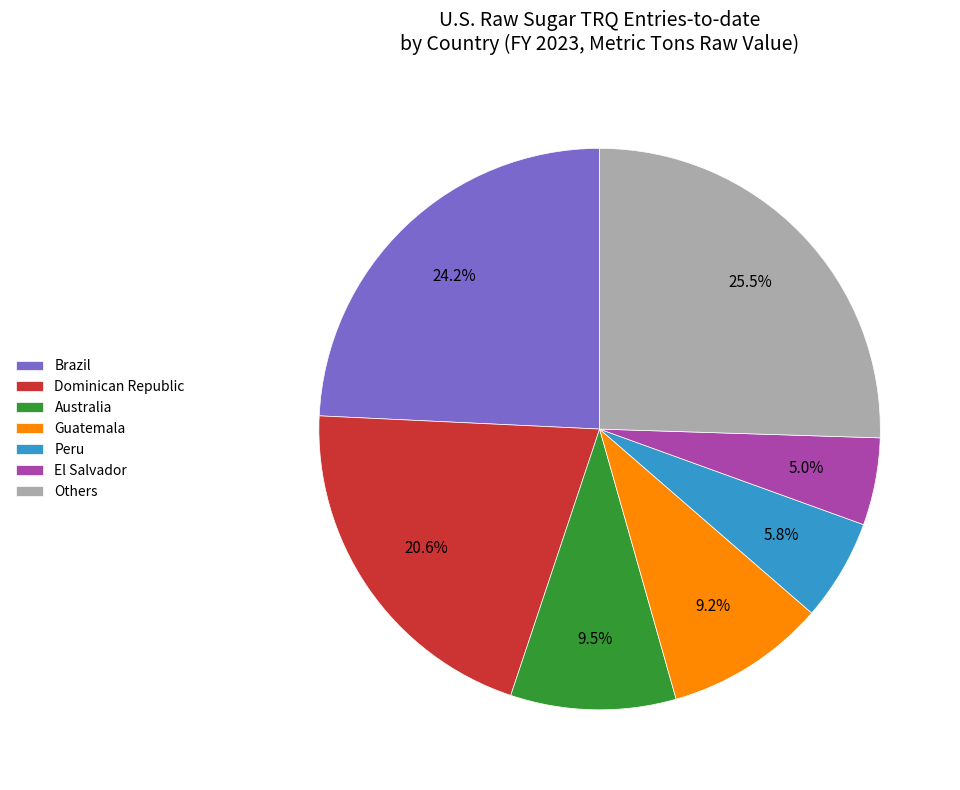

How many slices are in this pie chart?

7